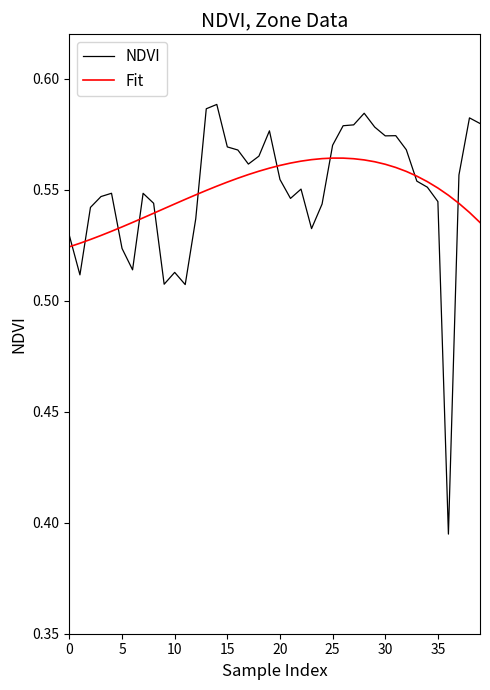

Does the chart have visible grid lines?

No